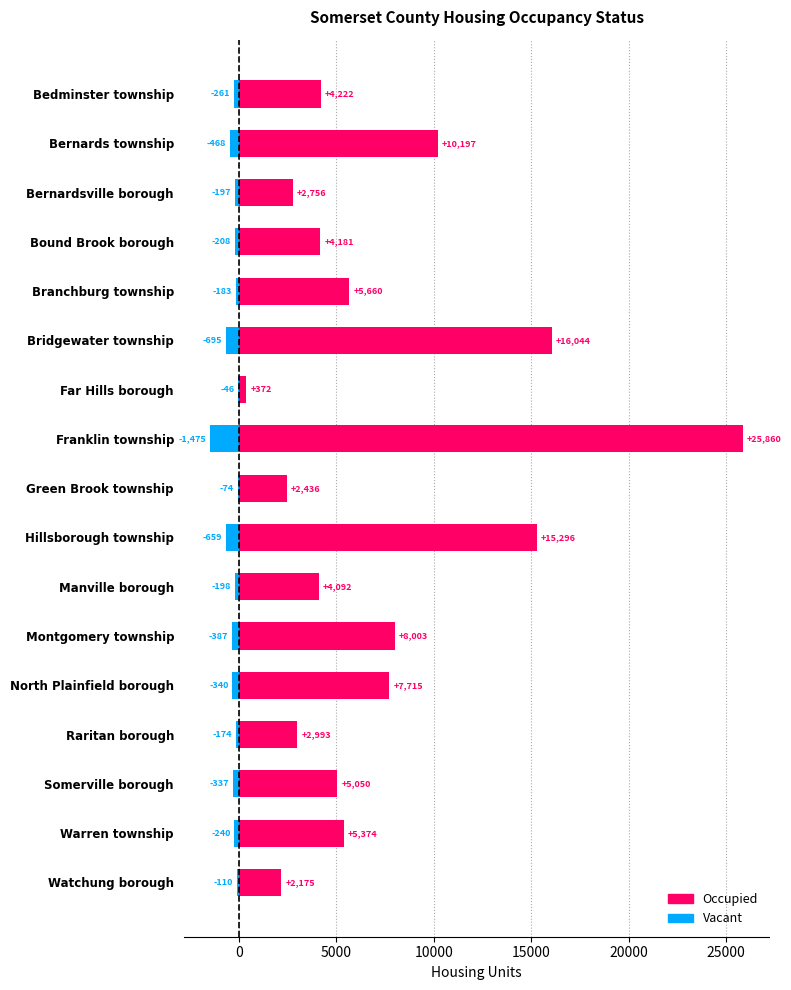

Is the value of Occupied at Bernards township greater than the value of Vacant (neg) at Bound Brook borough?

Yes